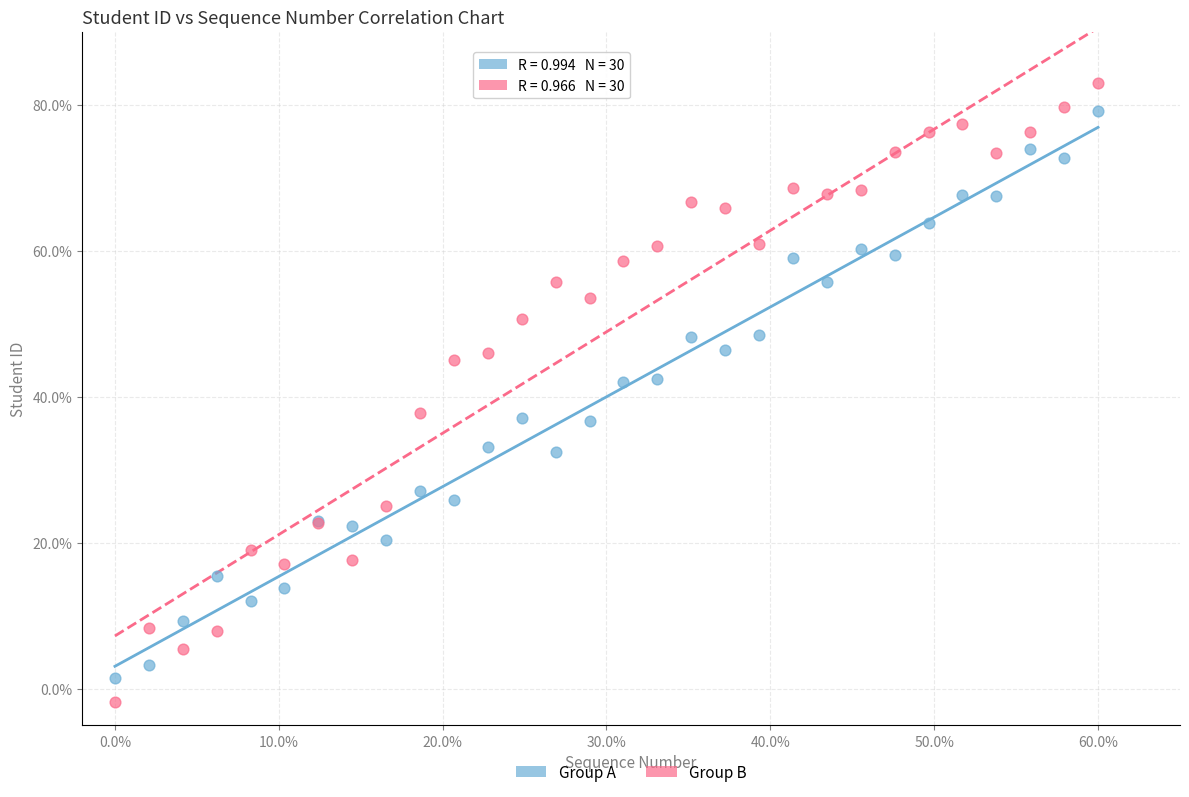

Which series contains the lowest Y value?

Group B